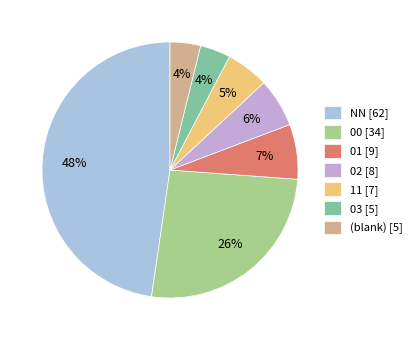

True or false: 02 [8] accounts for 6% of the total.

True